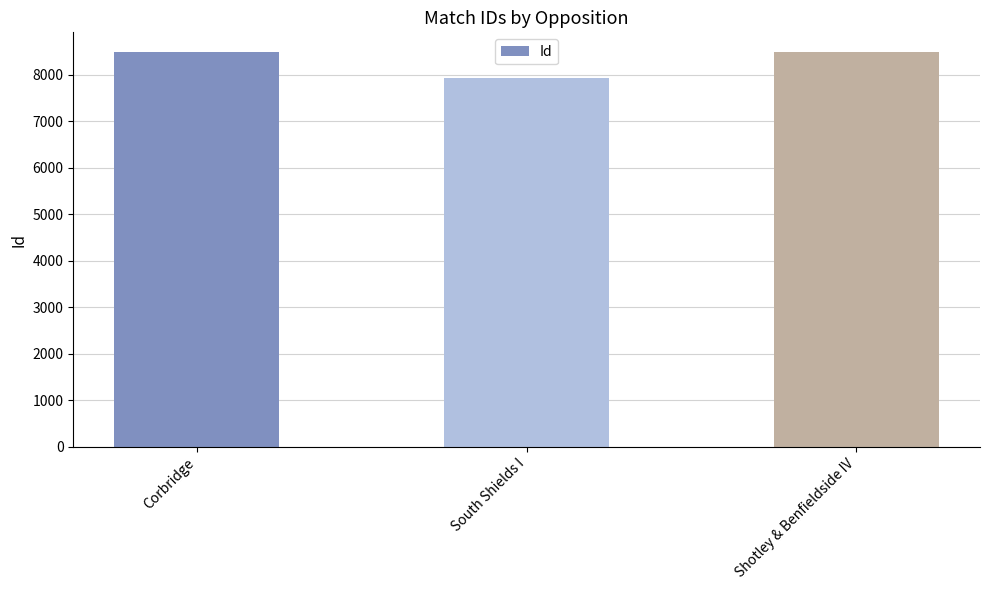

What is the sum of the values at South Shields I and Shotley & Benfieldside IV?

16404